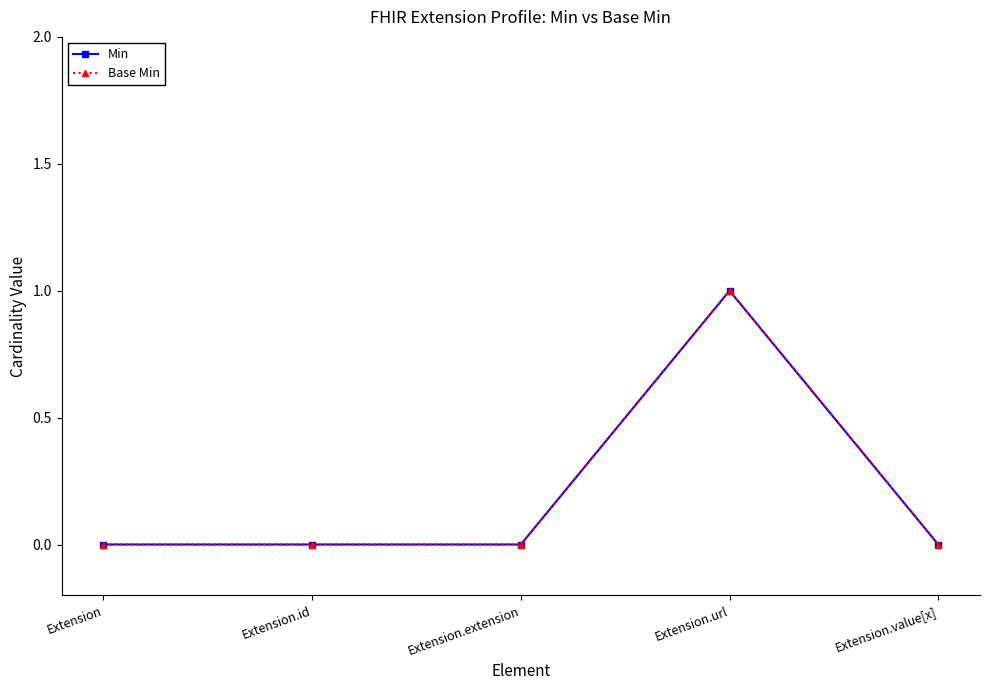

List the series in order of their peak value, lowest first.

Min, Base Min